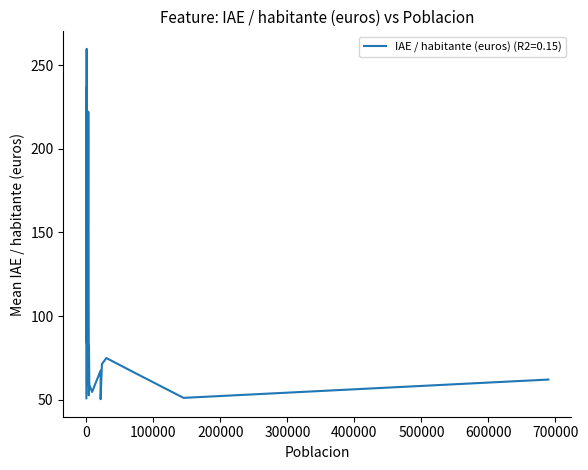

What is the sum of all values?

3337.8